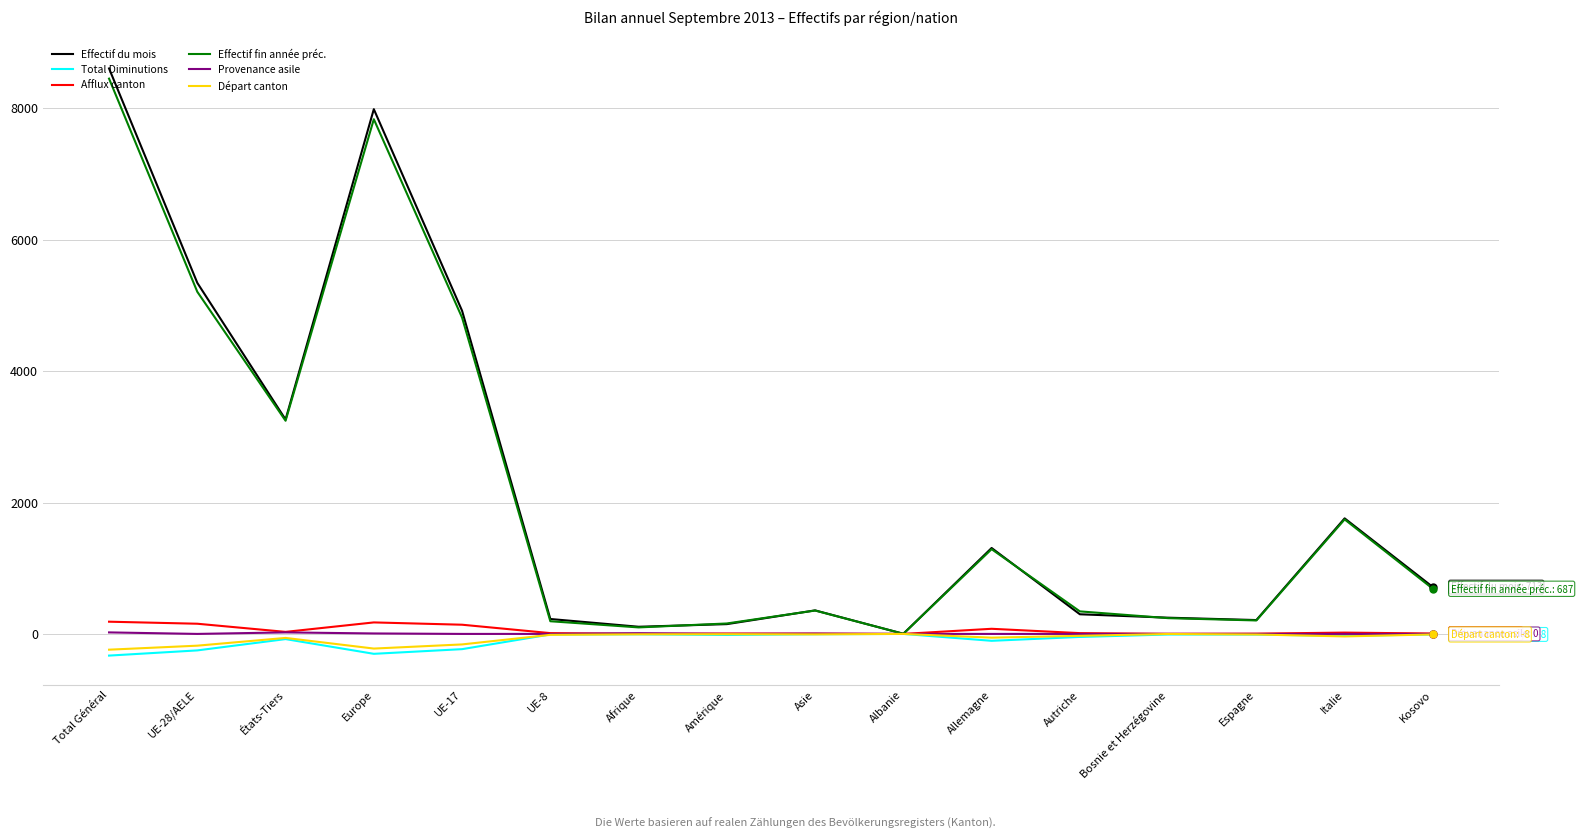

Which series changed the most between Europe and Amérique?

Effectif du mois